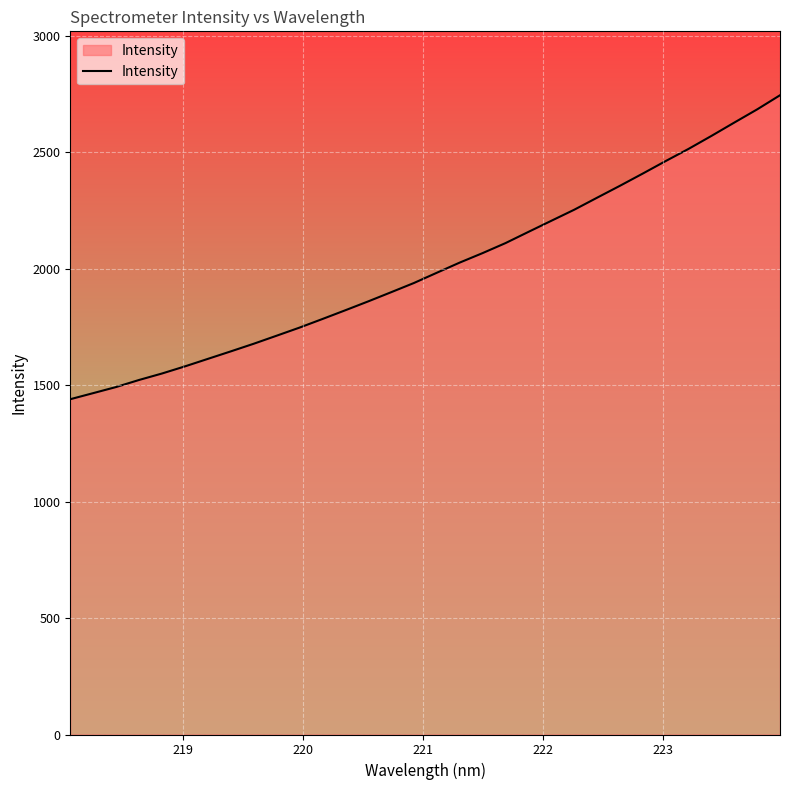

How many lines are shown in the chart?

1